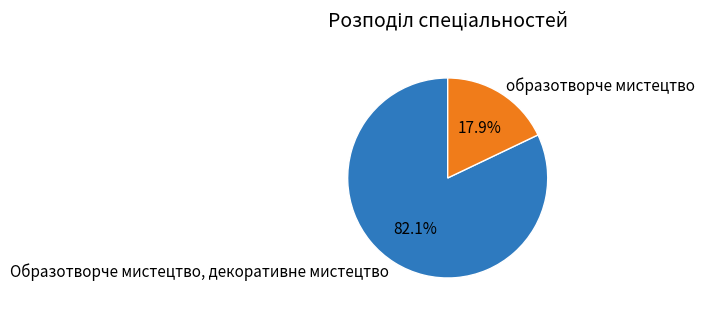

What percentage is the образотворче мистецтво slice, to the nearest percent?

18%